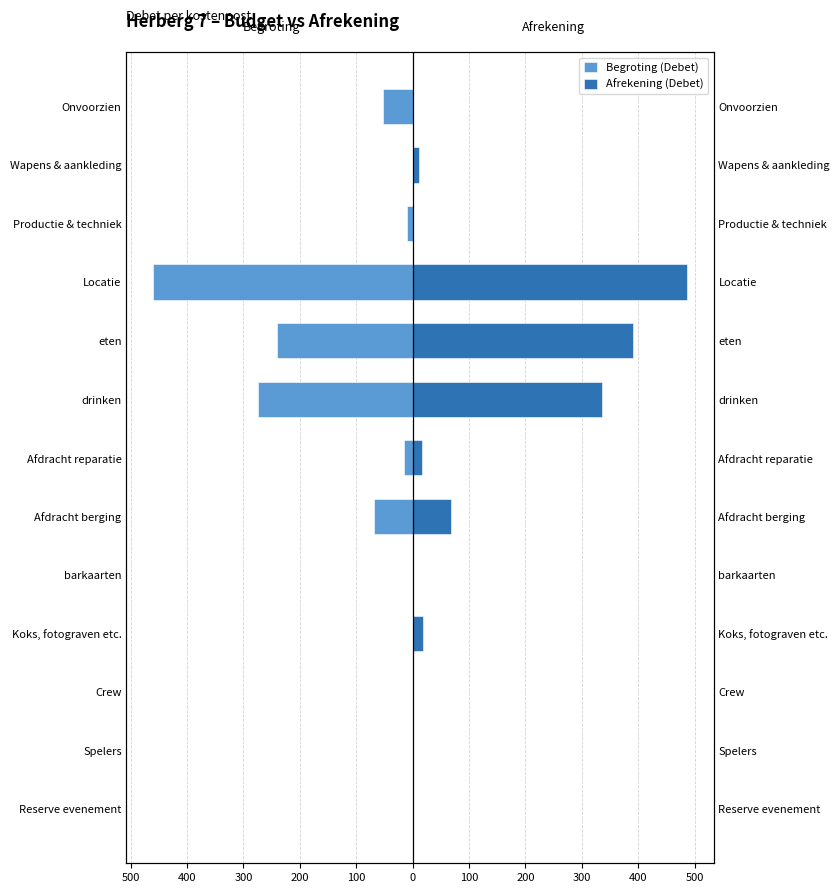

How many bars are there in total?

26